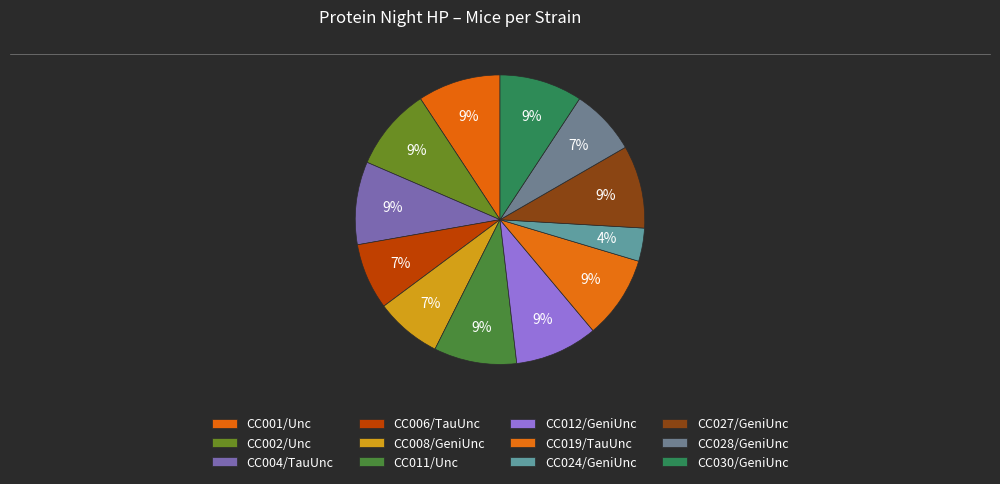

How many slices are in this pie chart?

12